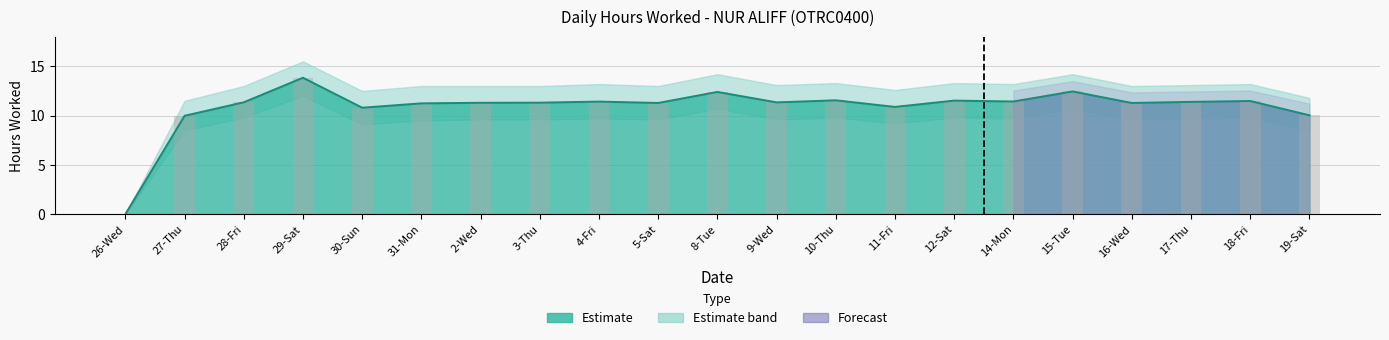

Reading right to left, list all the values displayed in this chart.

19-Sat=10.0	18-Fri=11.5	17-Thu=11.4	16-Wed=11.3	15-Tue=12.4	14-Mon=11.4	12-Sat=11.5	11-Fri=10.9	10-Thu=11.6	9-Wed=11.3	8-Tue=12.4	5-Sat=11.3	4-Fri=11.4	3-Thu=11.3	2-Wed=11.3	31-Mon=11.2	30-Sun=10.8	29-Sat=13.8	28-Fri=11.3	27-Thu=10.0	26-Wed=0.0